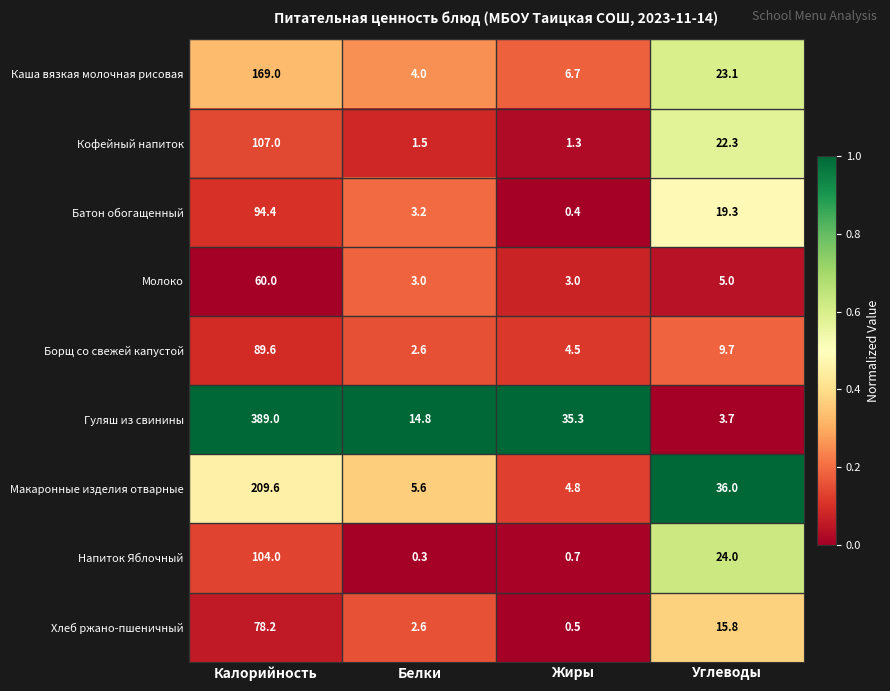

Which series has the largest range (max minus min)?

Гуляш из свинины